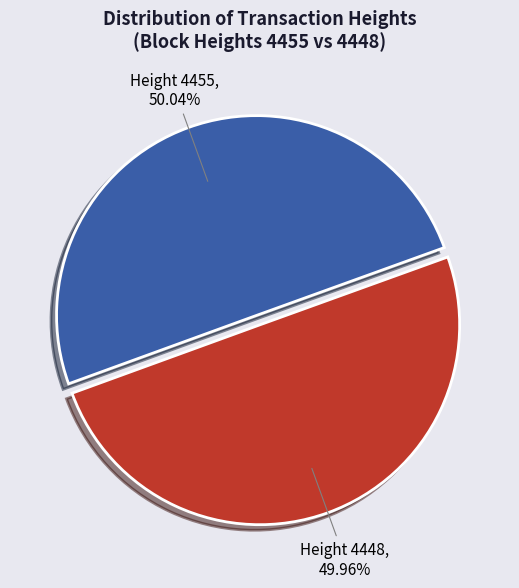

Is the sum of Height 4448 and Height 4455 greater than half?

Yes